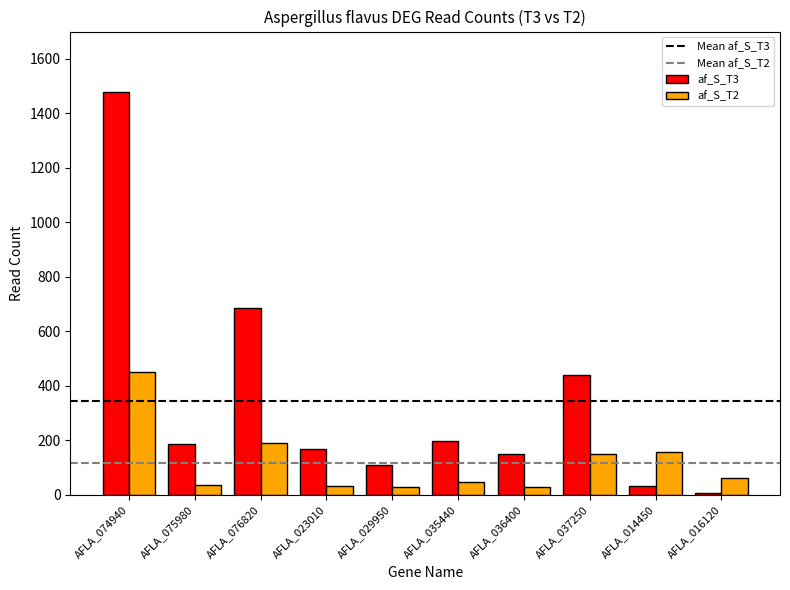

List the series in order of their overall mean, highest first.

af_S_T3, af_S_T2